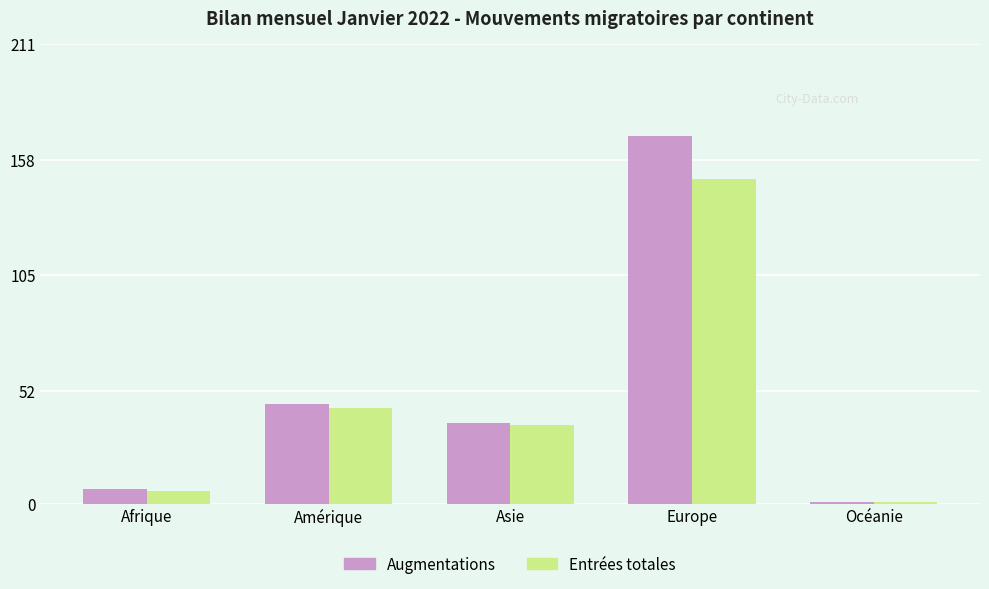

How many values in the Augmentations series are below 37?

2